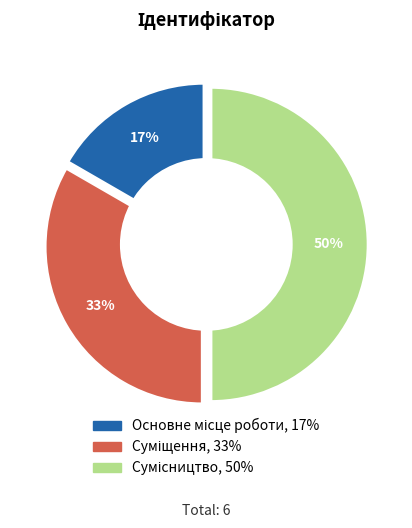

What percentage is the Суміщення slice, to the nearest percent?

33%